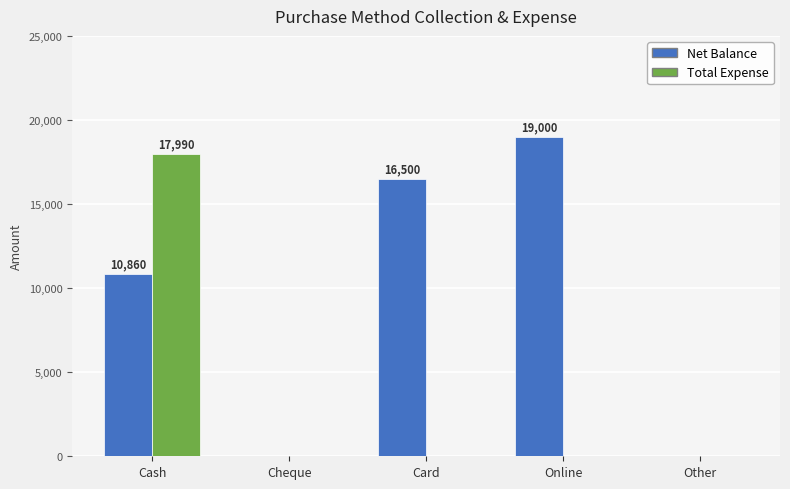

Which series has the largest range (max minus min)?

Net Balance